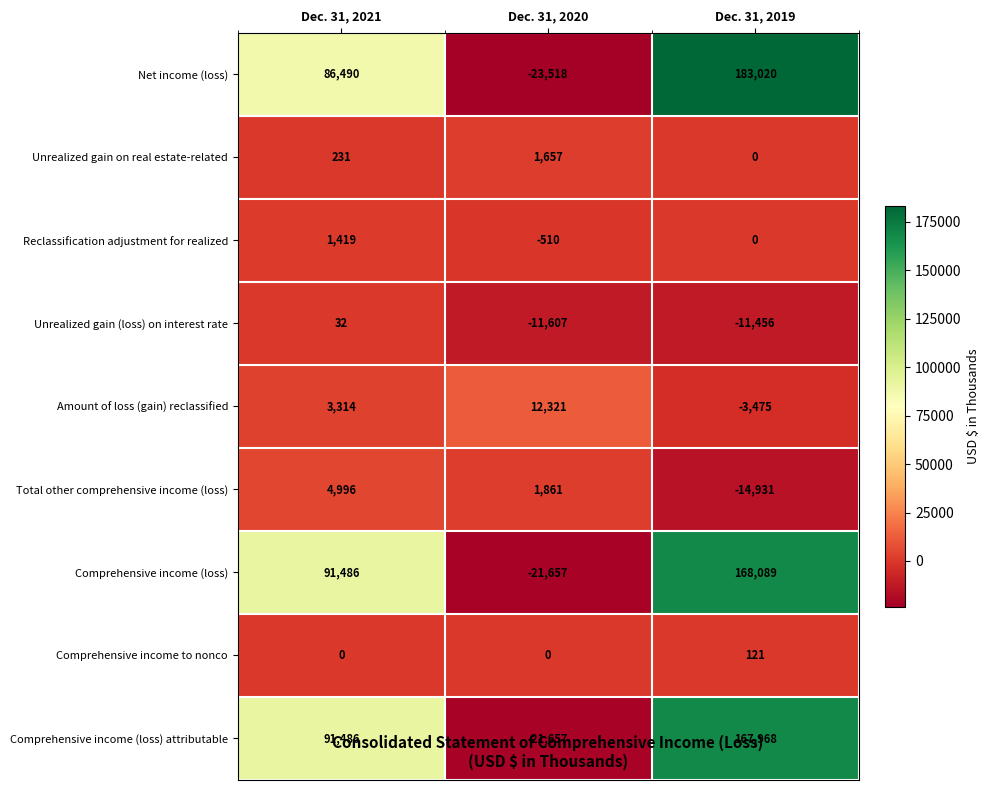

List the labels in order of Comprehensive income (loss) value, smallest first.

Dec. 31, 2020, Dec. 31, 2021, Dec. 31, 2019